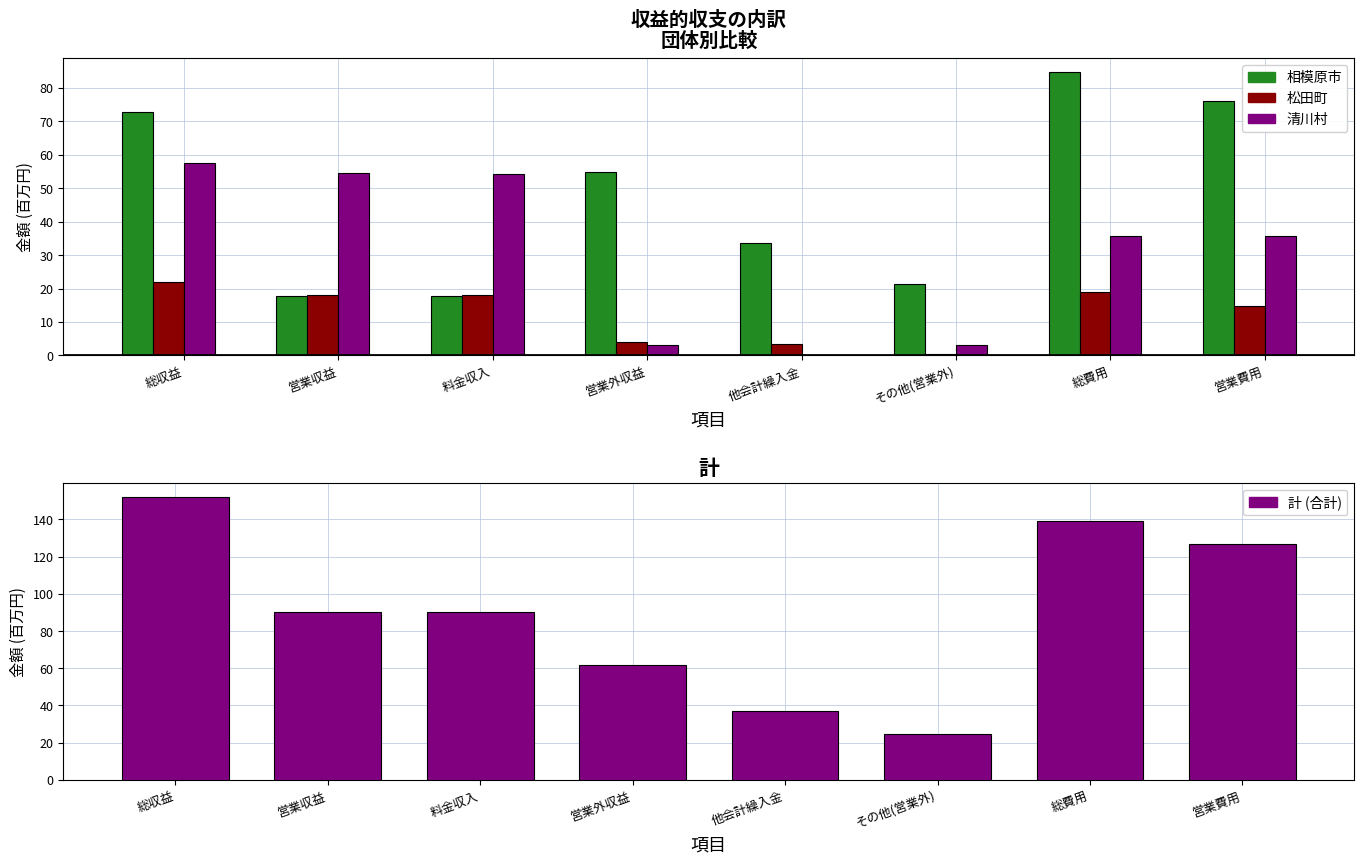

Which series has the largest range (max minus min)?

計